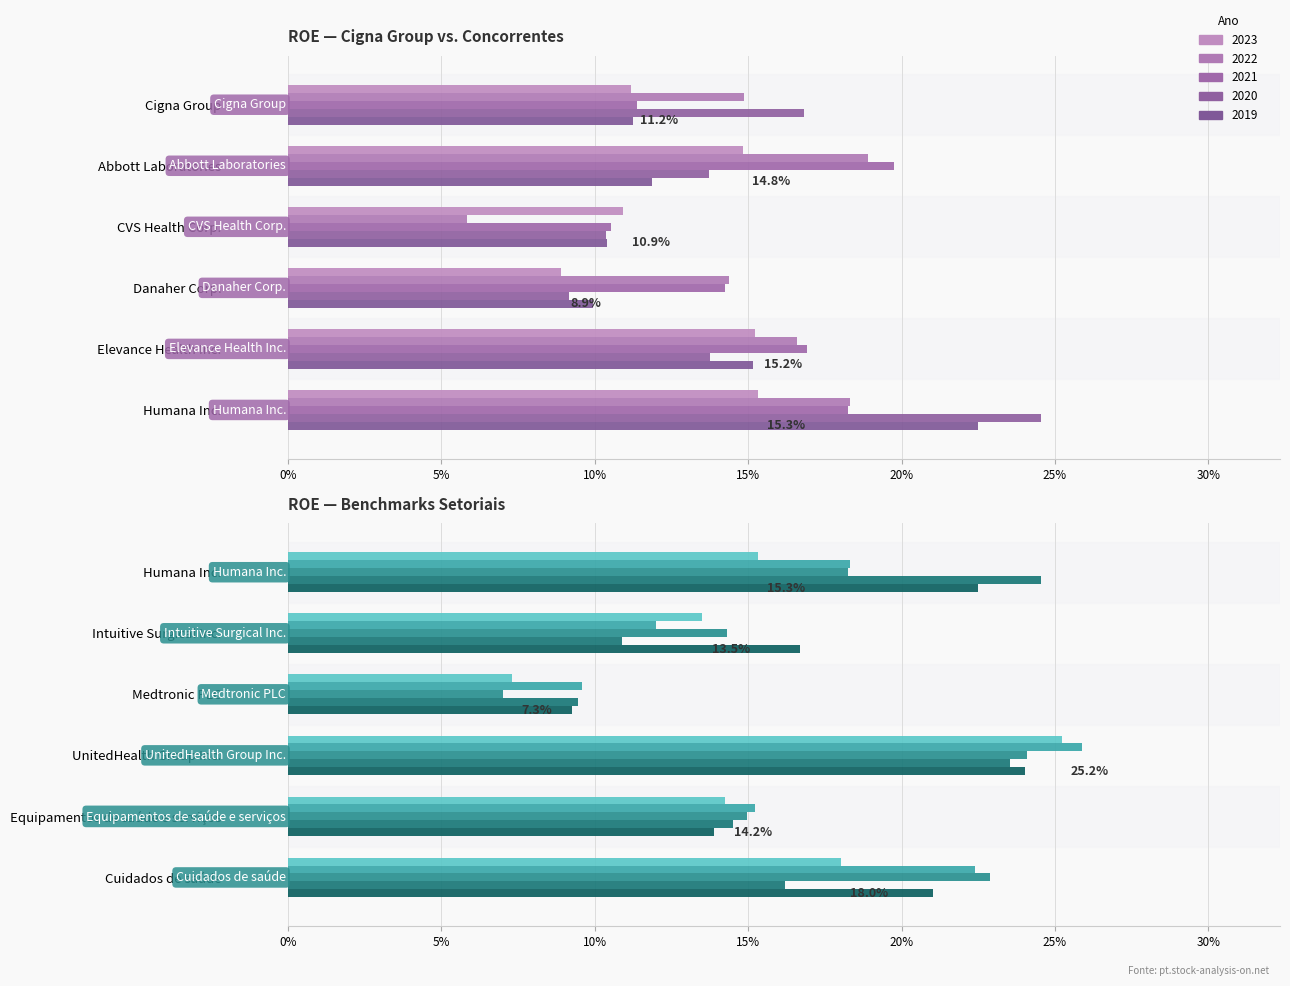

What is the value of the 2022 bar at the 4th from the left?

0.1